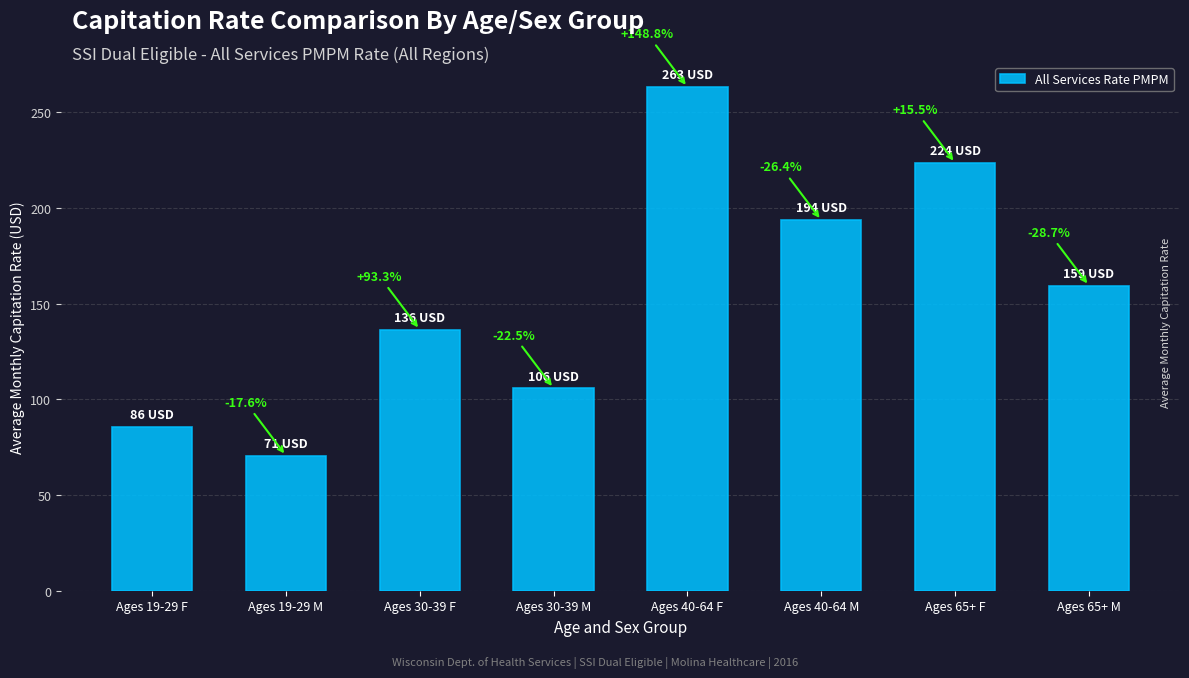

Does the chart contain any negative values?

No